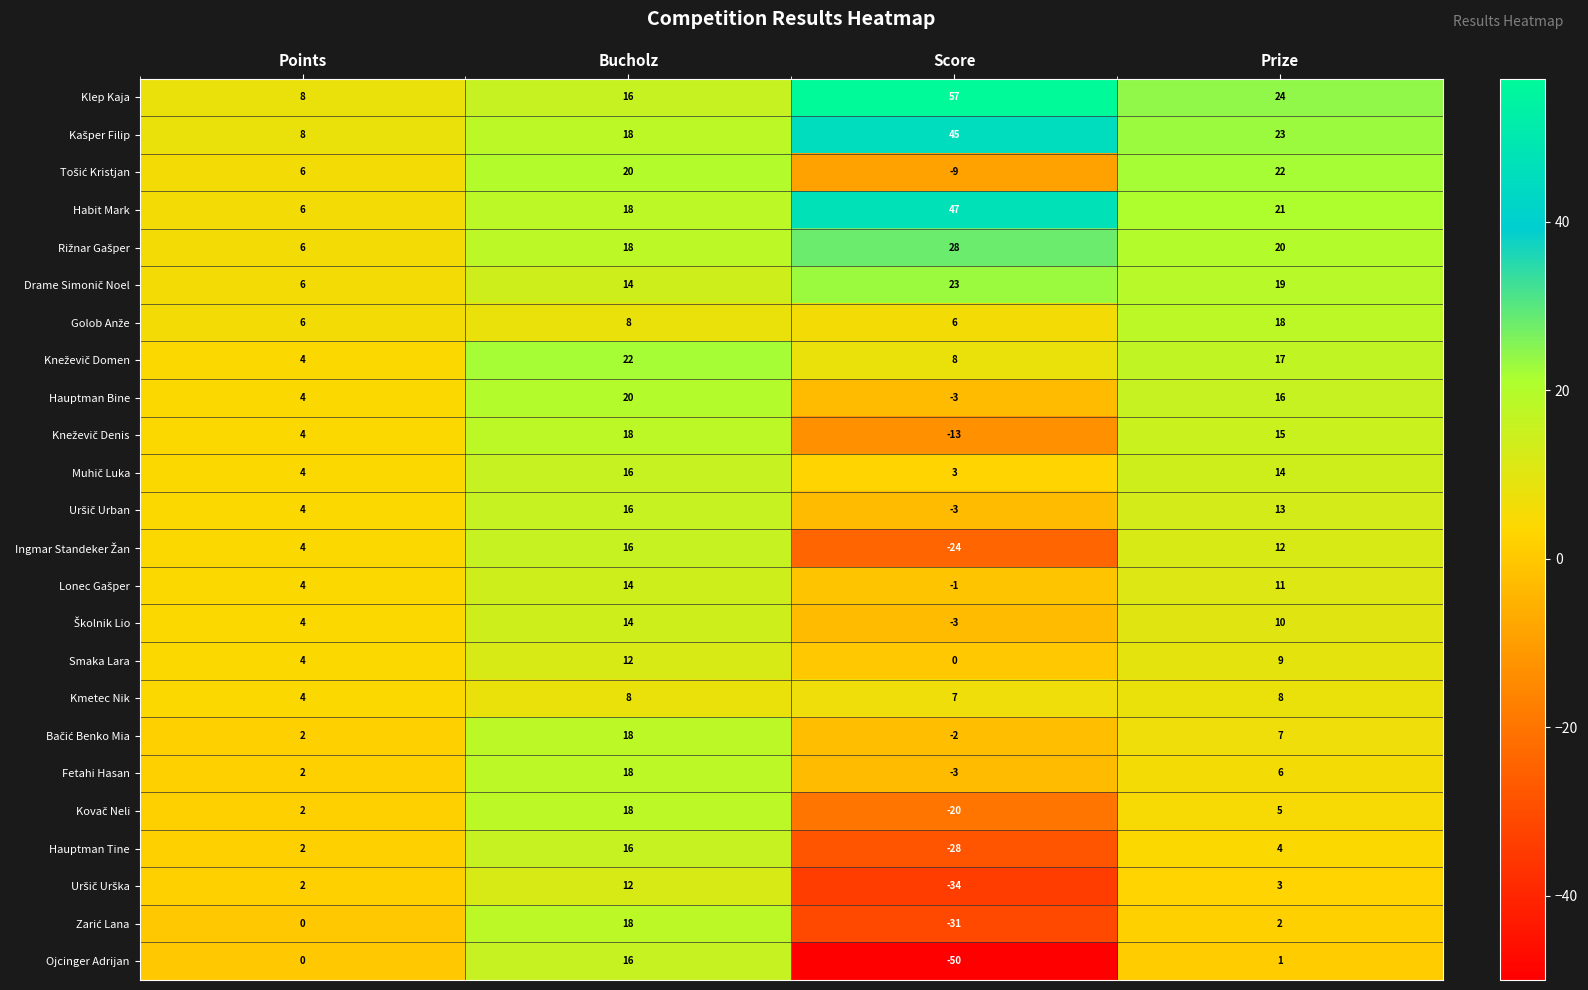

Which series has the widest spread of values?

Ojcinger Adrijan